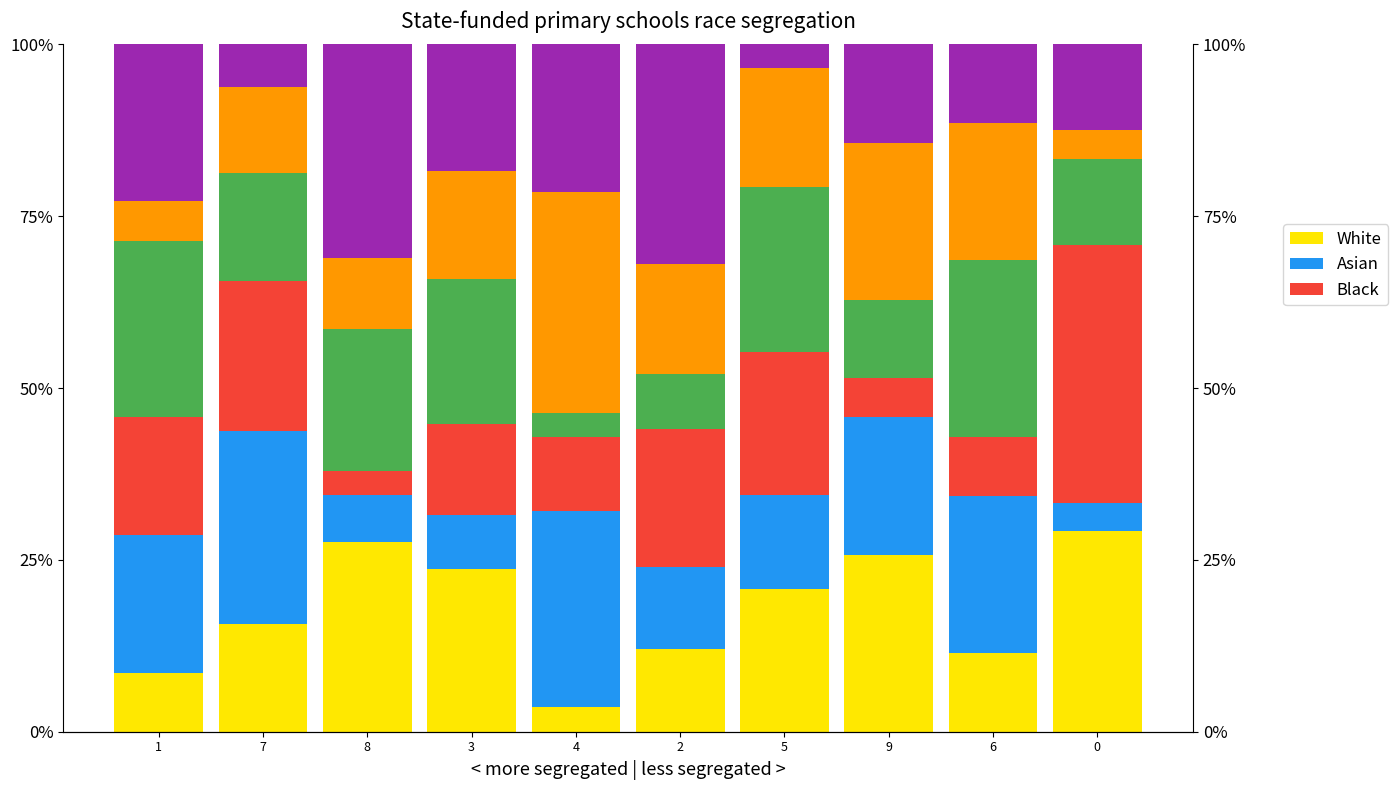

Reading left to right, list all the values displayed in this chart.

White: 1=0.1	7=0.2	8=0.3	3=0.2	4=0.0	2=0.1	5=0.2	9=0.3	6=0.1	0=0.3
Asian: 1=0.2	7=0.3	8=0.1	3=0.1	4=0.3	2=0.1	5=0.1	9=0.2	6=0.2	0=0.0
Black: 1=0.2	7=0.2	8=0.0	3=0.1	4=0.1	2=0.2	5=0.2	9=0.1	6=0.1	0=0.4
Green: 1=0.3	7=0.2	8=0.2	3=0.2	4=0.0	2=0.1	5=0.2	9=0.1	6=0.3	0=0.1
Orange: 1=0.1	7=0.1	8=0.1	3=0.2	4=0.3	2=0.2	5=0.2	9=0.2	6=0.2	0=0.0
Purple: 1=0.2	7=0.1	8=0.3	3=0.2	4=0.2	2=0.3	5=0.0	9=0.1	6=0.1	0=0.1